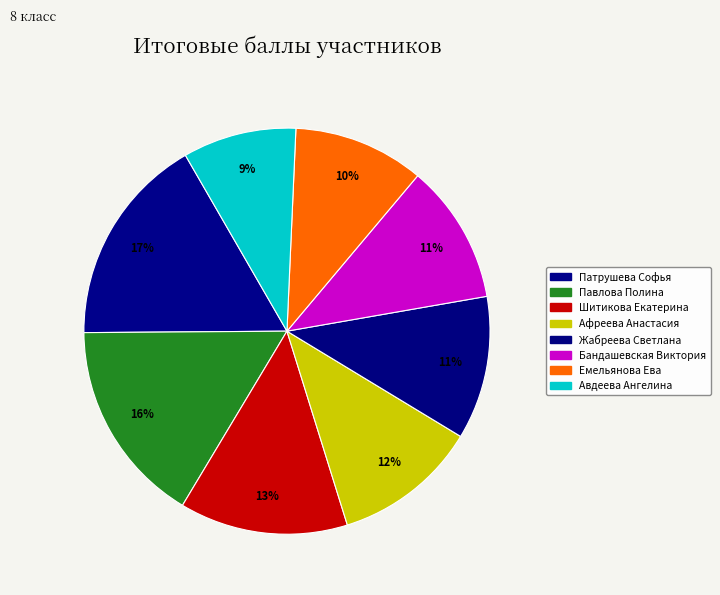

To the nearest percent, what percentage of the pie is Афреева Анастасия?

12%